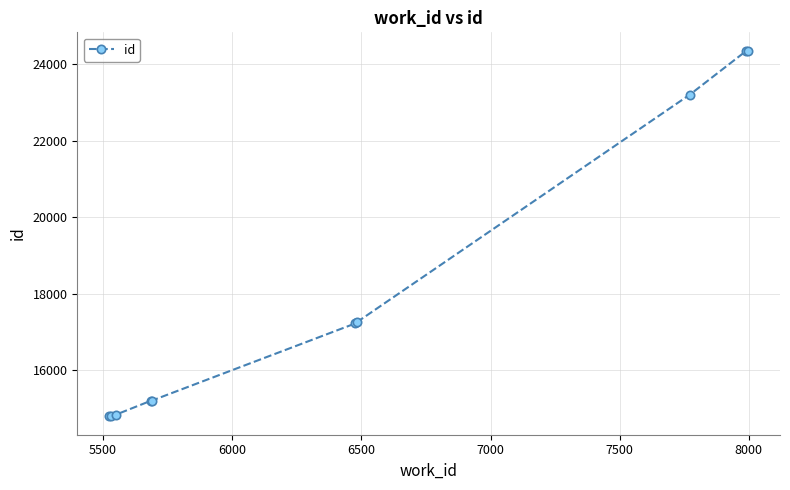

What is the maximum value shown in the chart?

24352